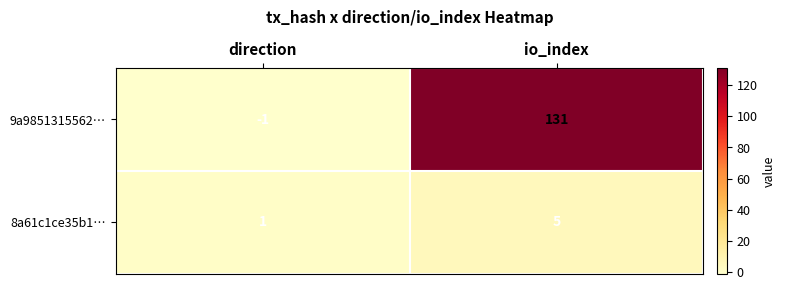

The 8a61c1ce35b1… series shows 1 at direction. True or false?

True